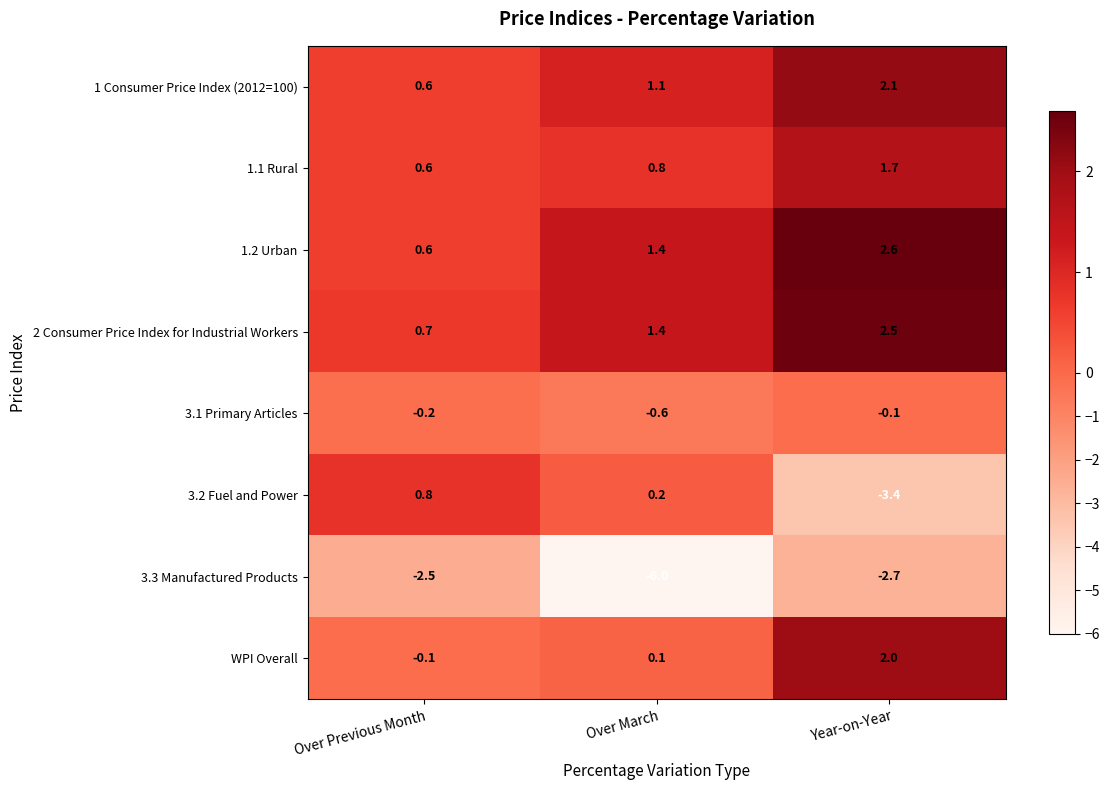

At which category does the chart reach its minimum across all series?

Over March